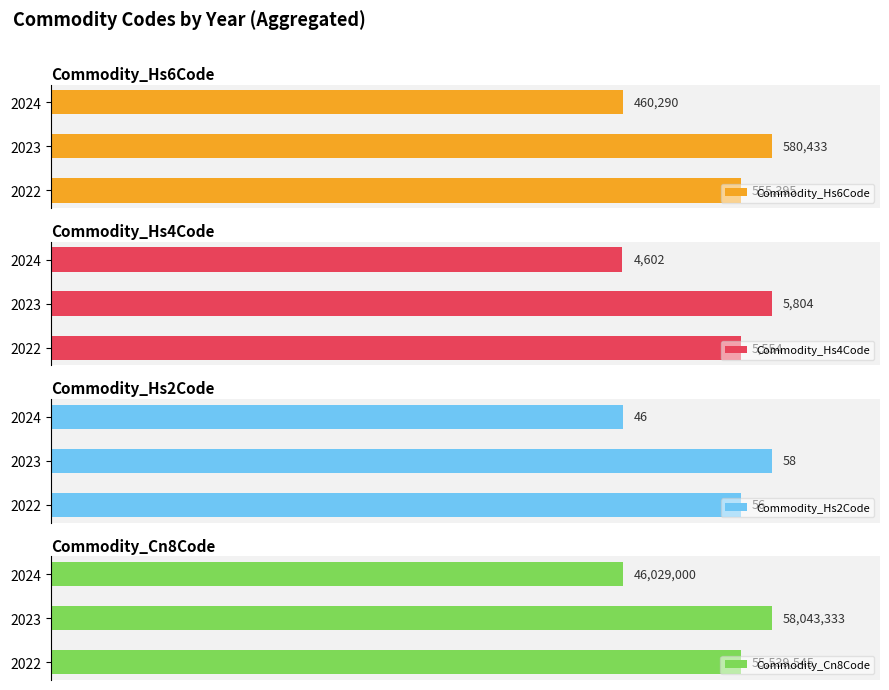

Count the number of data series in this chart.

4